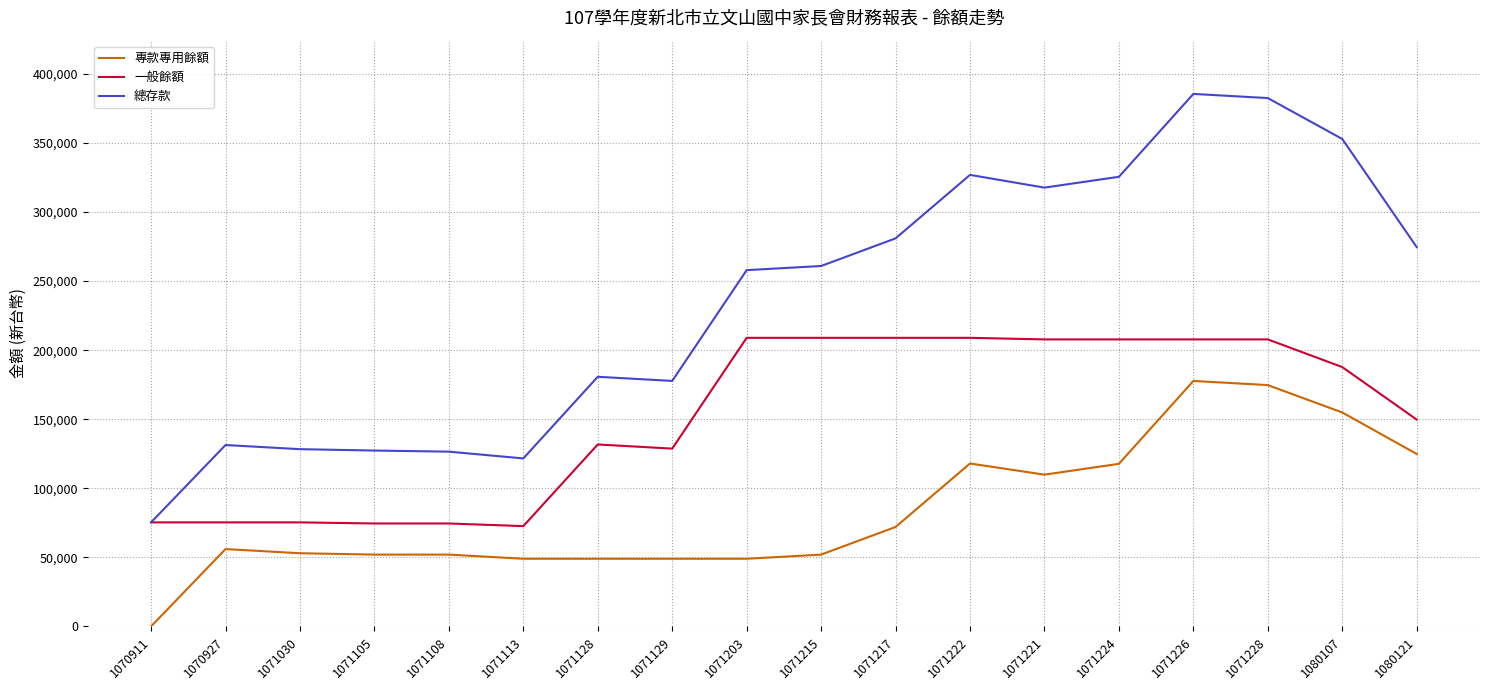

At how many categories does at least one series exceed 48703?

18